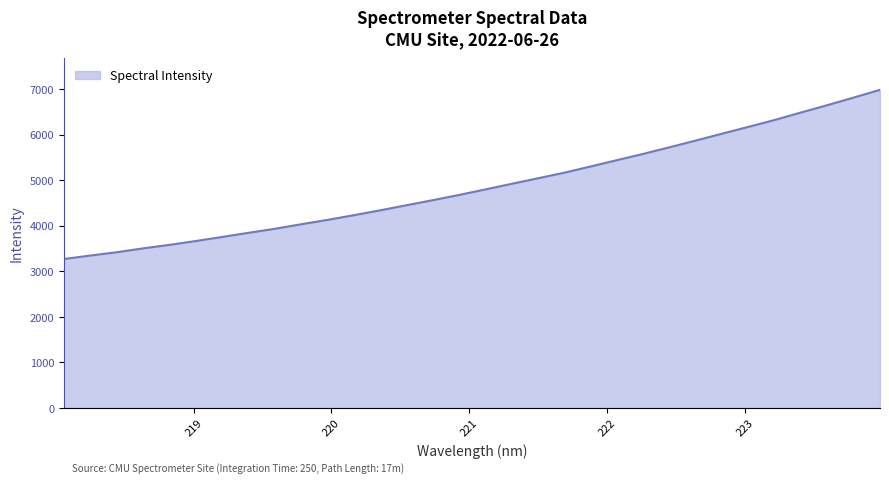

What is the greatest value displayed?

6985.3